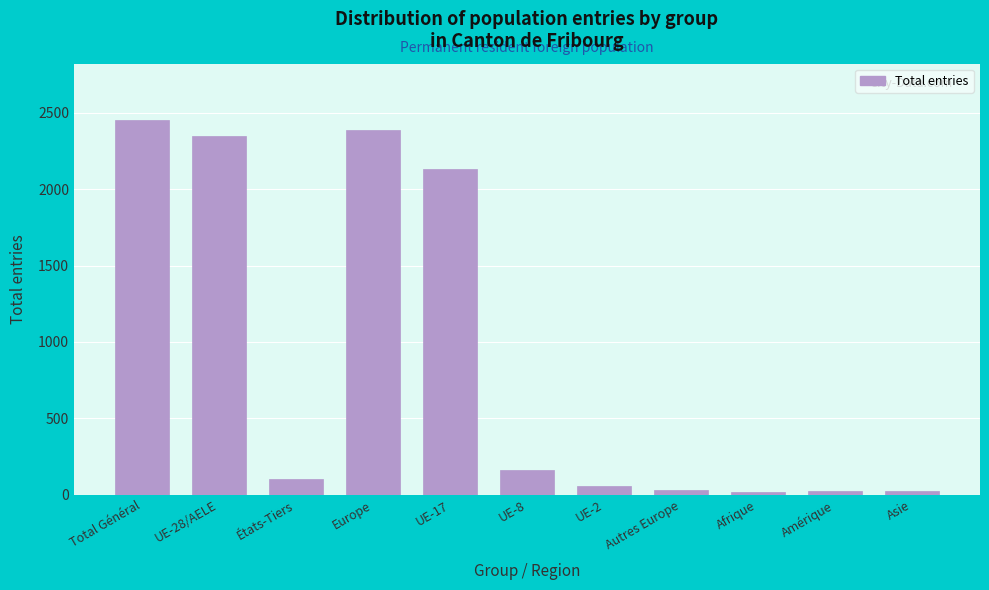

Which has a higher value, États-Tiers or Autres Europe?

États-Tiers